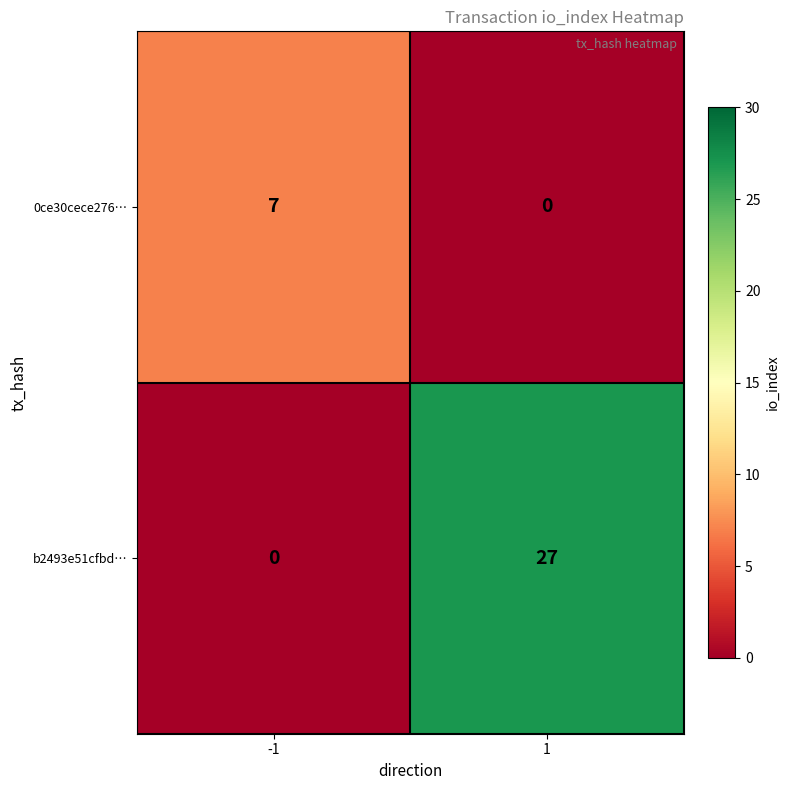

Read the b2493e51cfbd… value at 1.

27